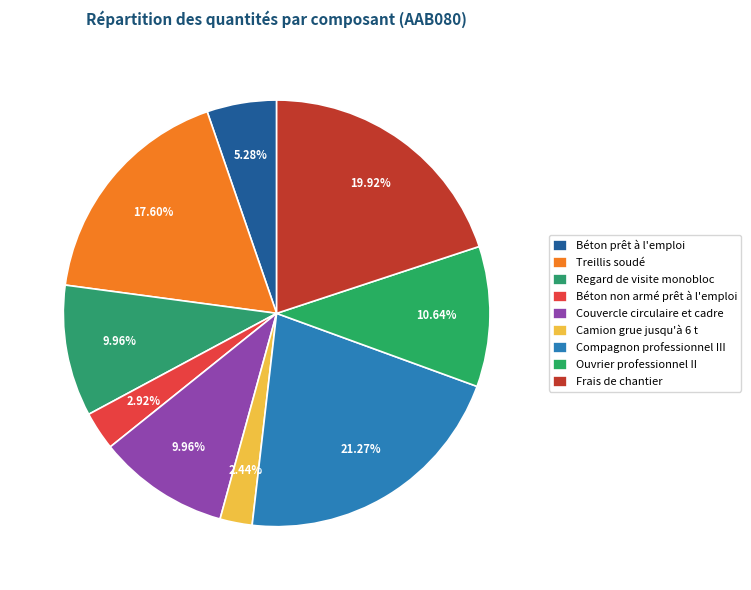

Count the number of slices in the pie.

9